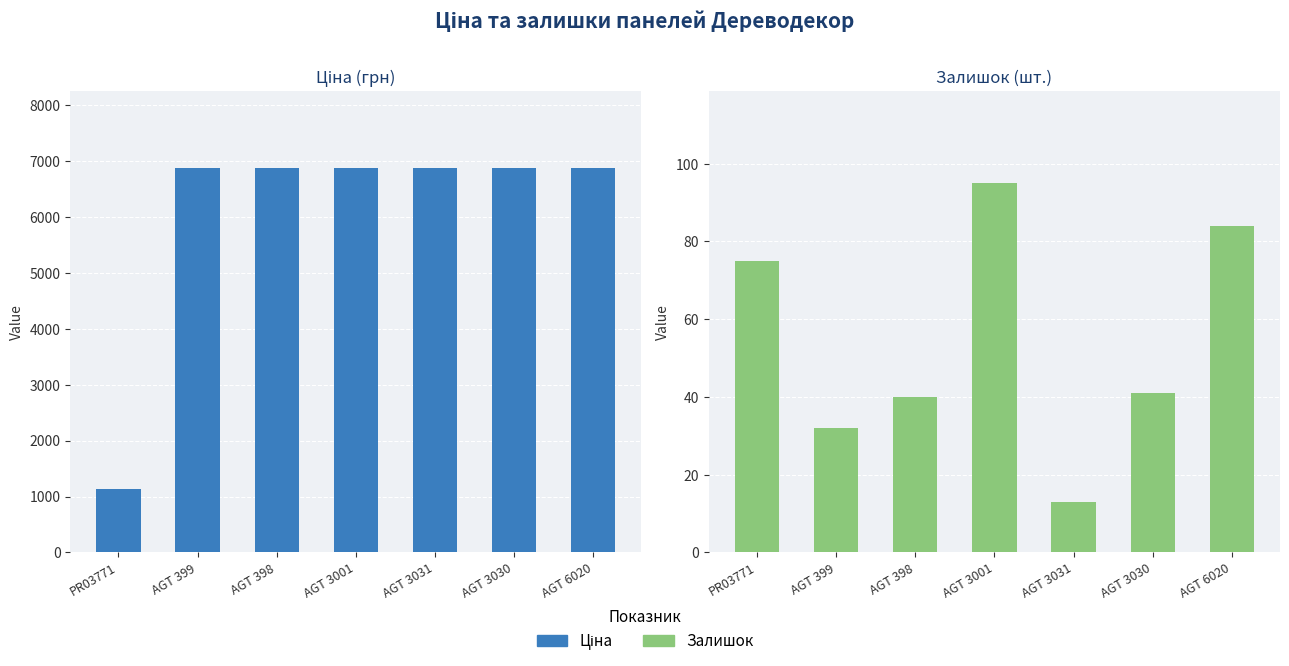

What is the difference between the Ціна values at AGT 399 and PR03771?

5742.5